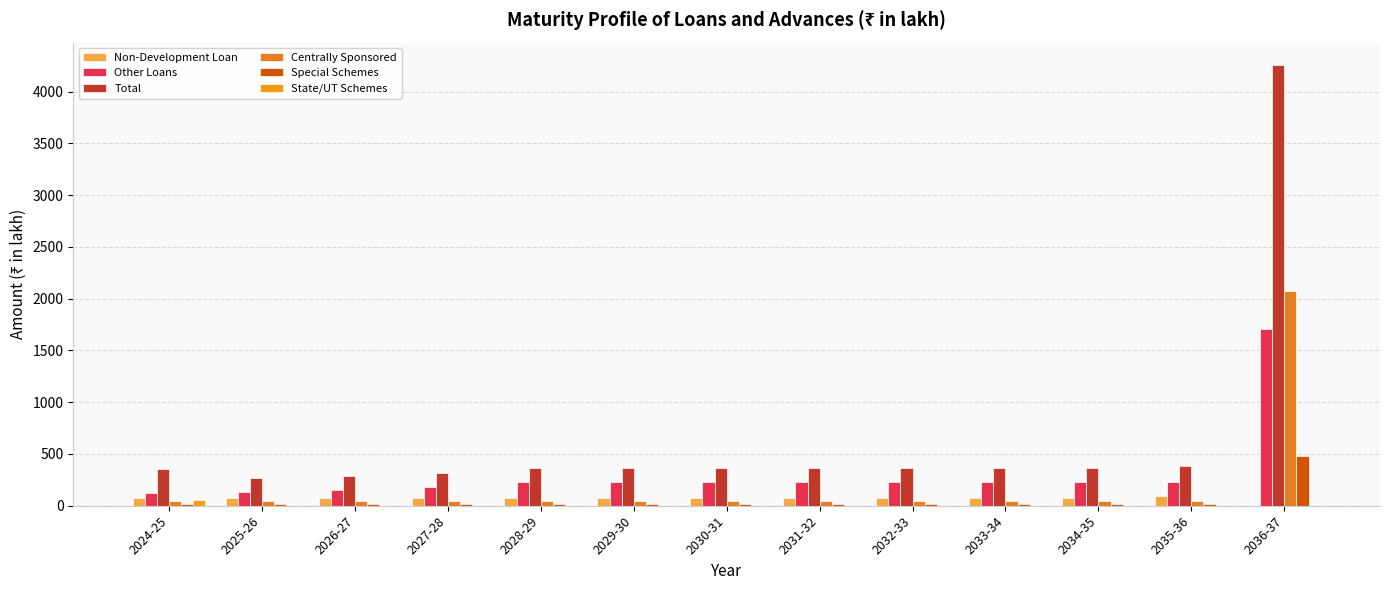

The value of Centrally Sponsored at 2032-33 is 43.0. True or false?

True